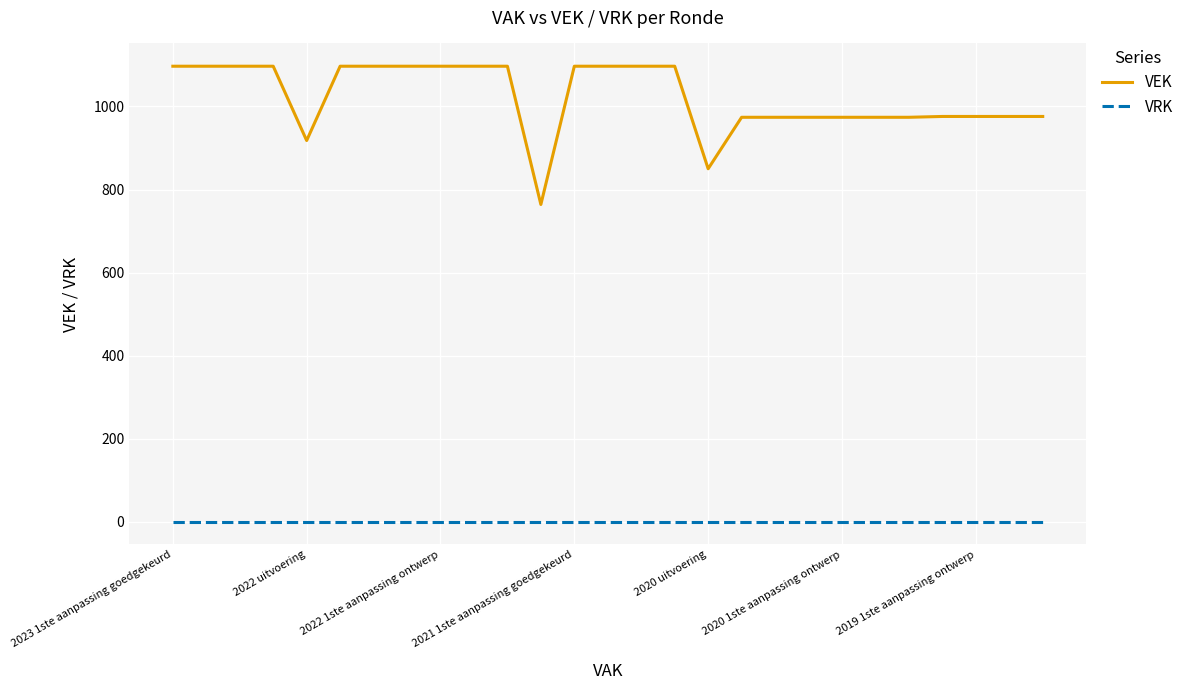

What is the difference between the maximum and minimum values in the VEK series?

333